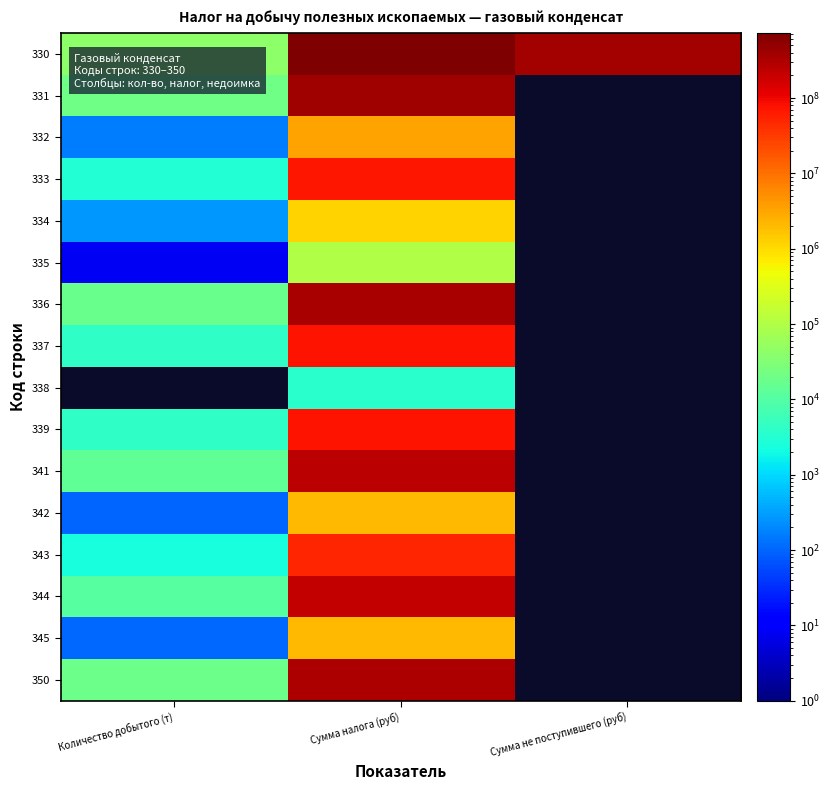

Which series changed the most between Количество добытого (т) and Сумма не поступившего (руб)?

330